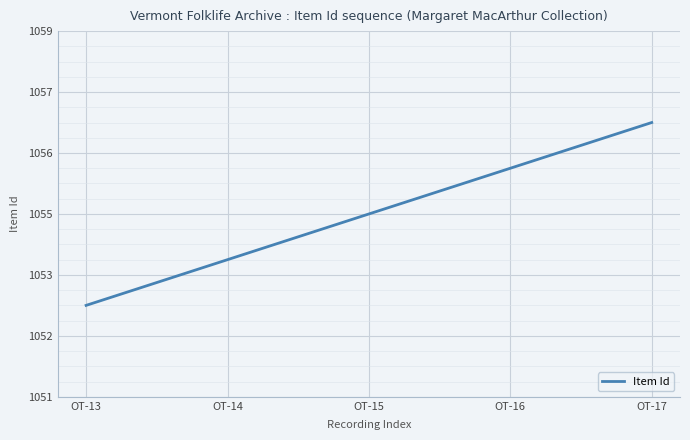

Is this an area chart (filled region under the line)?

No